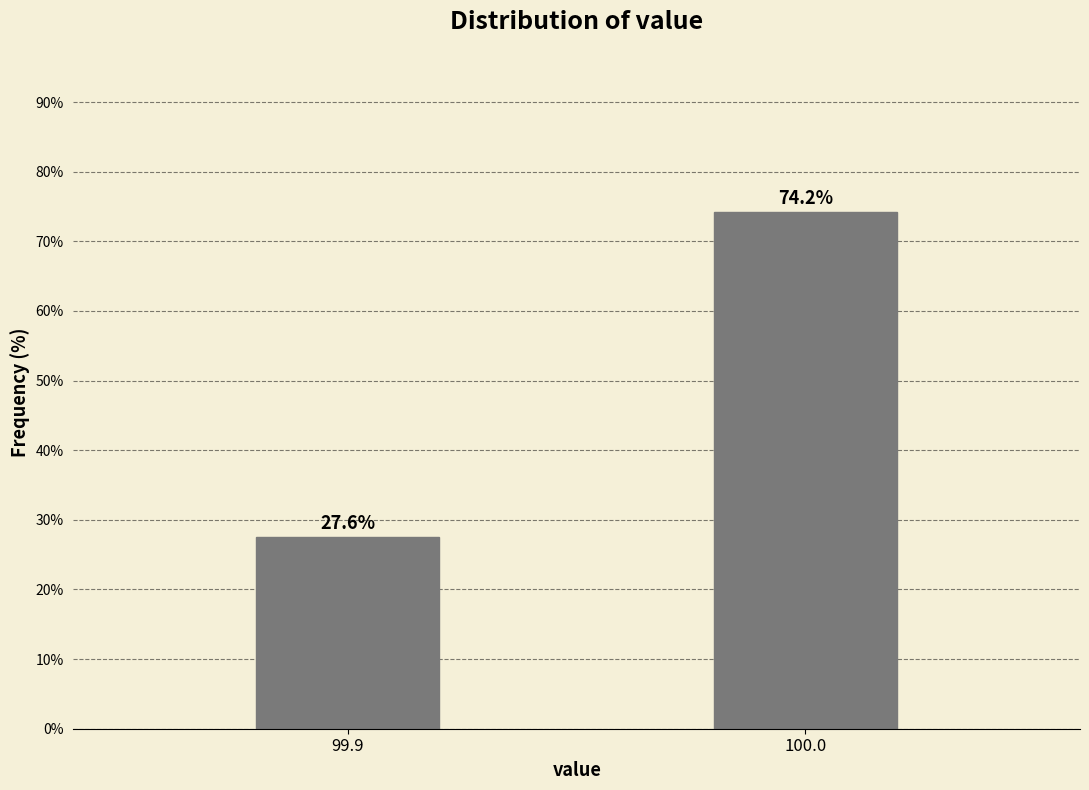

Reading left to right, extract all data points from this chart.

27.6	74.2